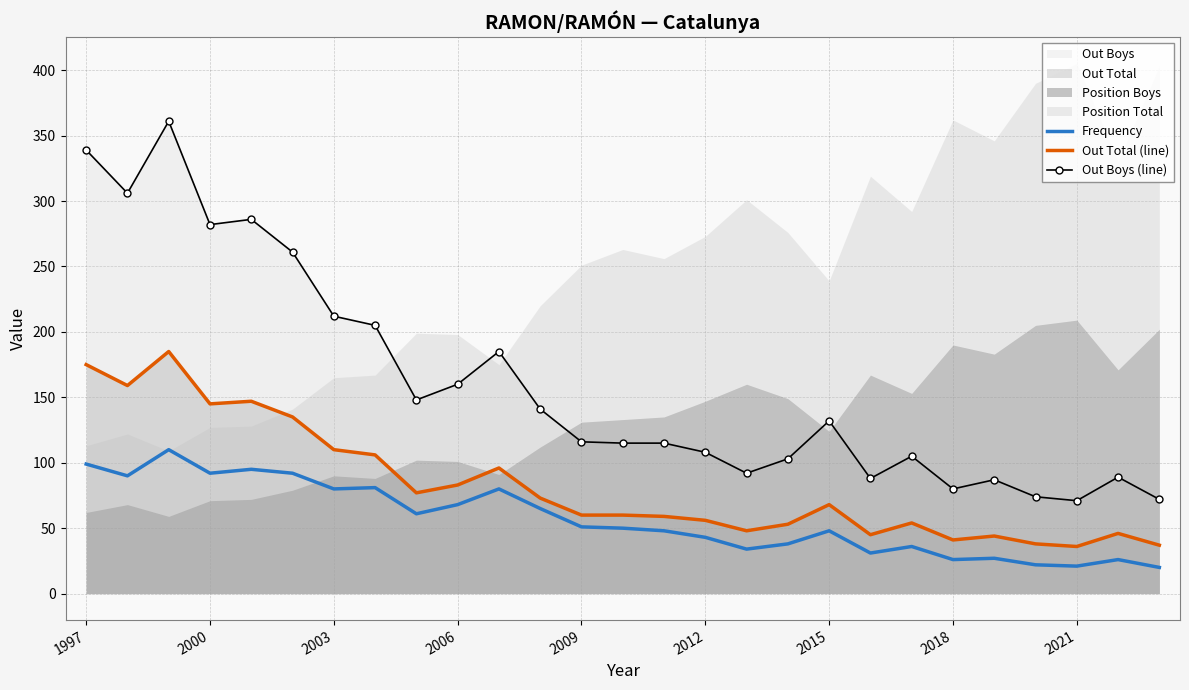

The Frequency series shows 26 at 2018. True or false?

True